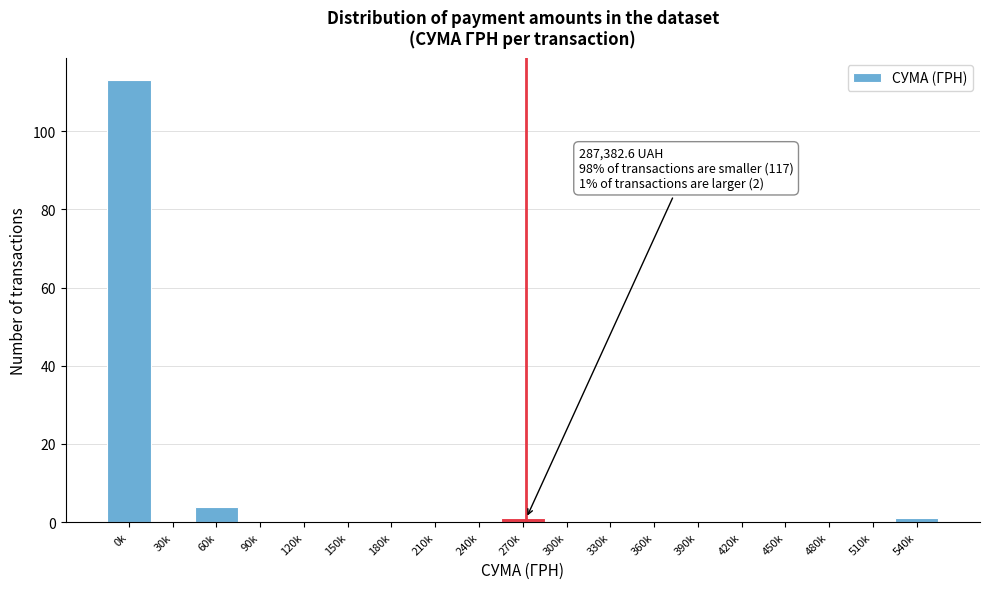

Reading left to right, extract all data points from this chart.

0k=113	30k=0	60k=4	90k=0	120k=0	150k=0	180k=0	210k=0	240k=0	270k=1	300k=0	330k=0	360k=0	390k=0	420k=0	450k=0	480k=0	510k=0	540k=1